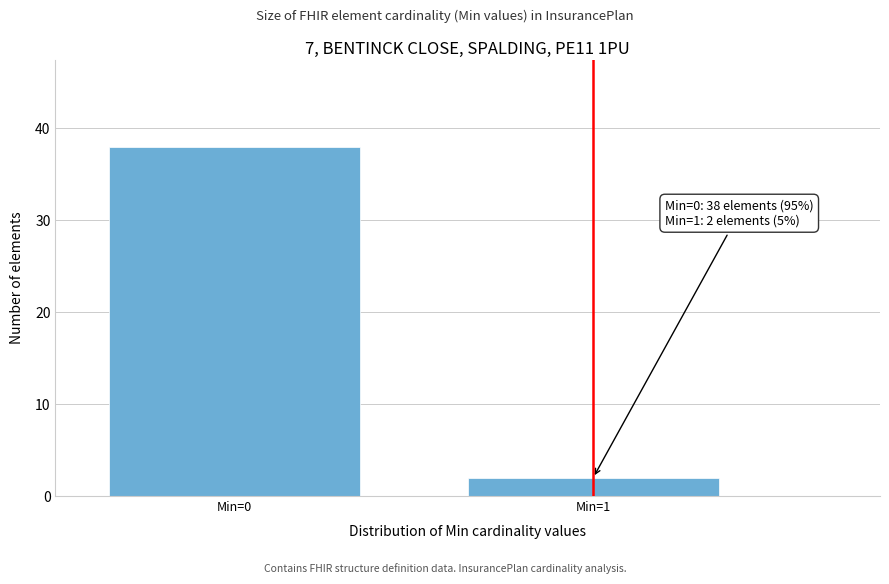

Reading left to right, what are all the values shown in this chart?

Min=0=38	Min=1=2